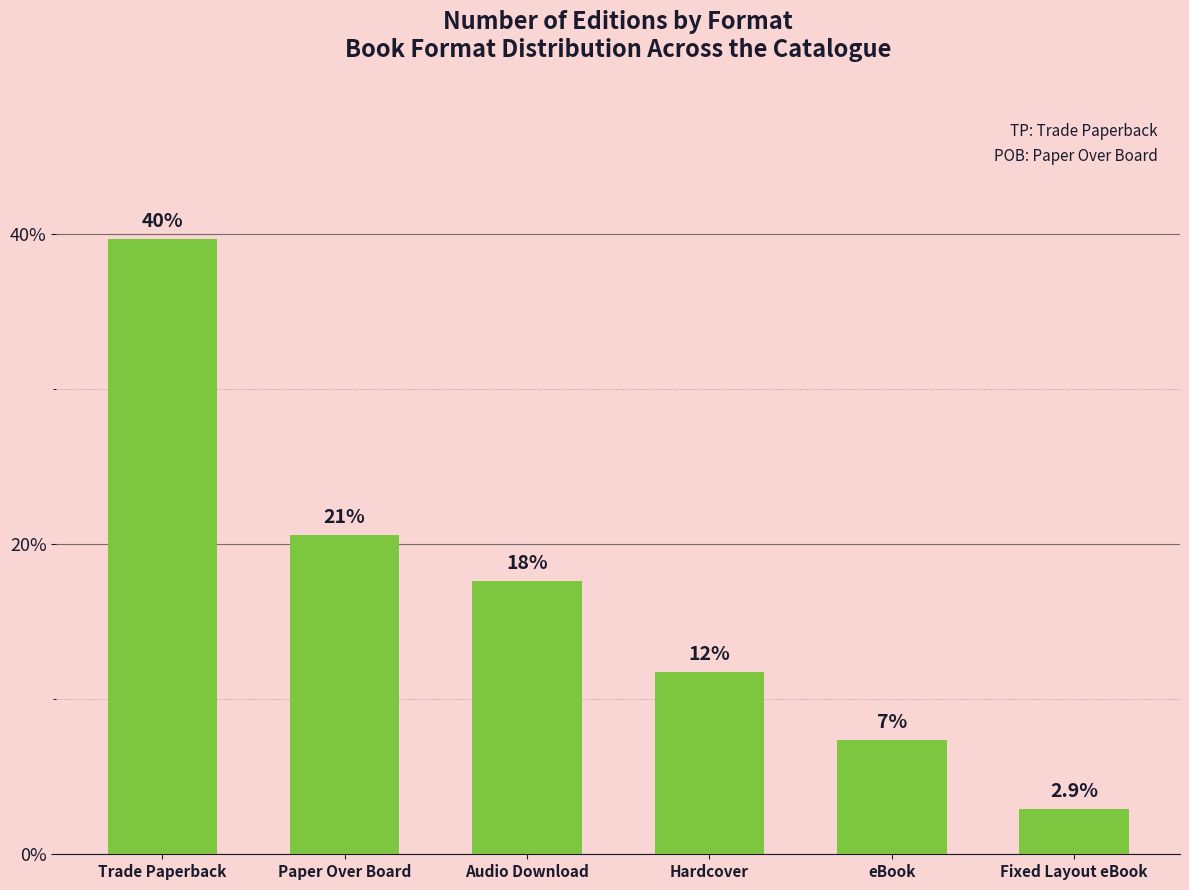

Where does the data first go above 17?

Trade Paperback